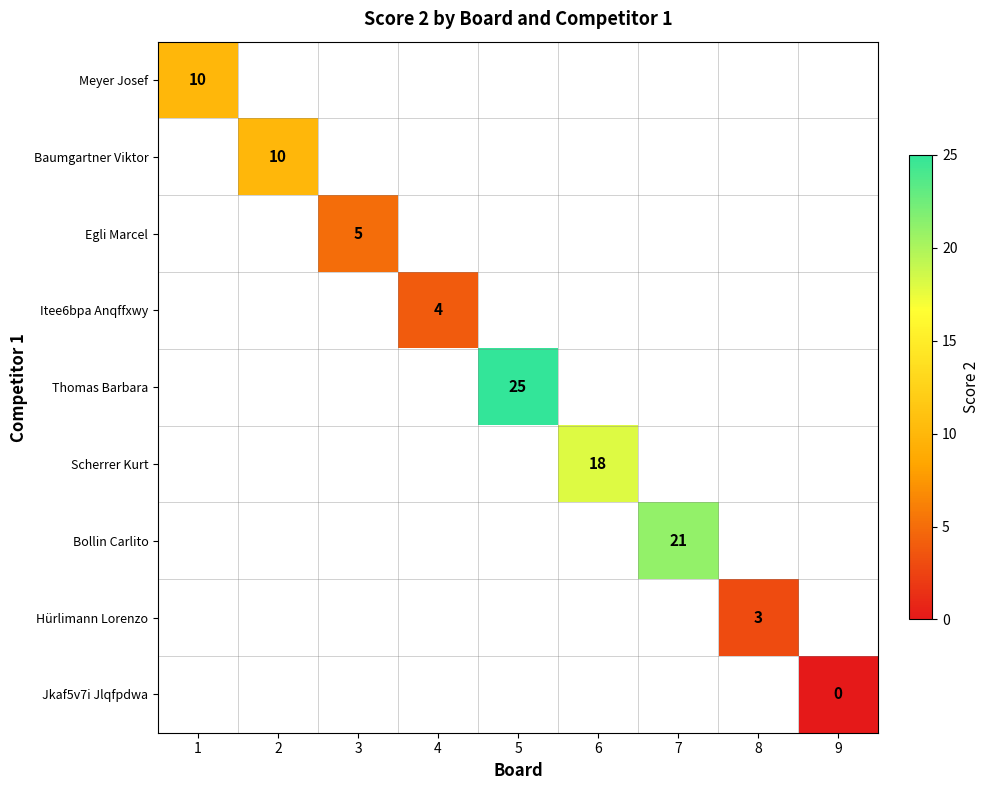

Is it true that Baumgartner Viktor equals 10 at 2?

True